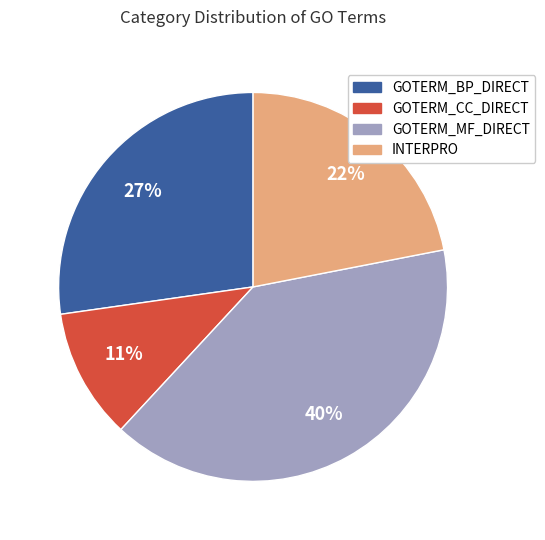

Count the number of slices in the pie.

4